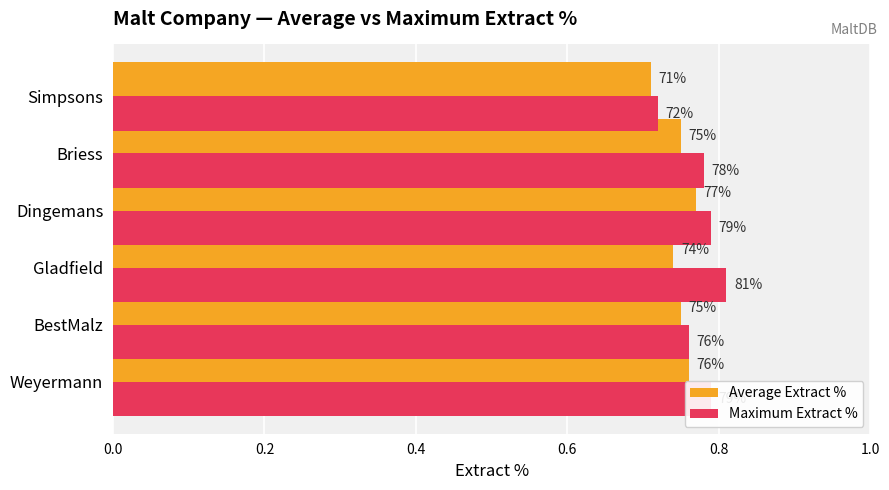

What are all the series names shown in the legend?

Average Extract %, Maximum Extract %